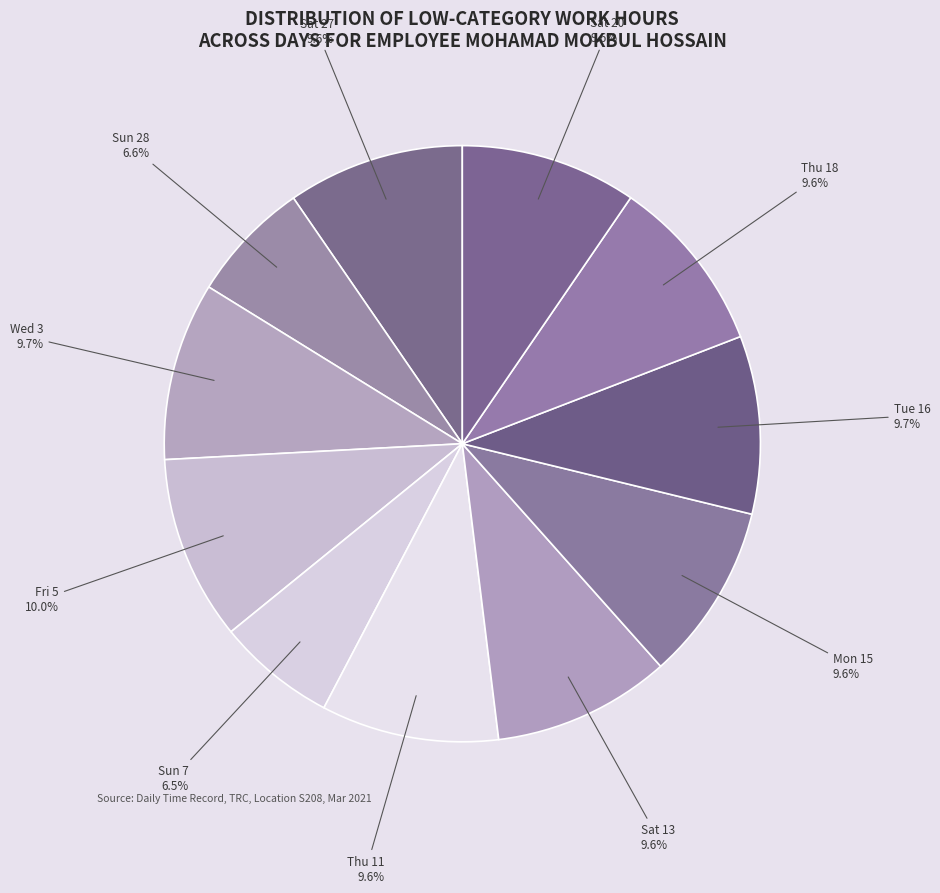

Count the number of slices in the pie.

11